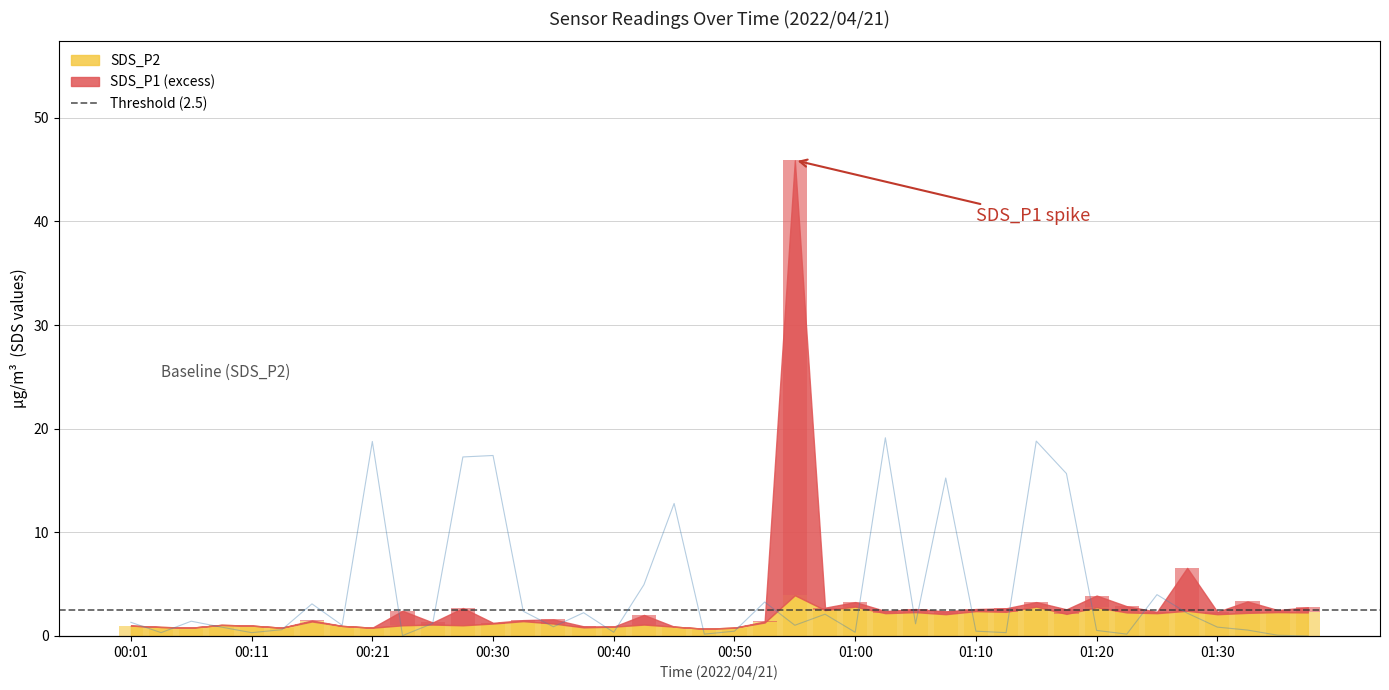

Is it true that SDS_P1 equals 0.1 at 00:33?

False